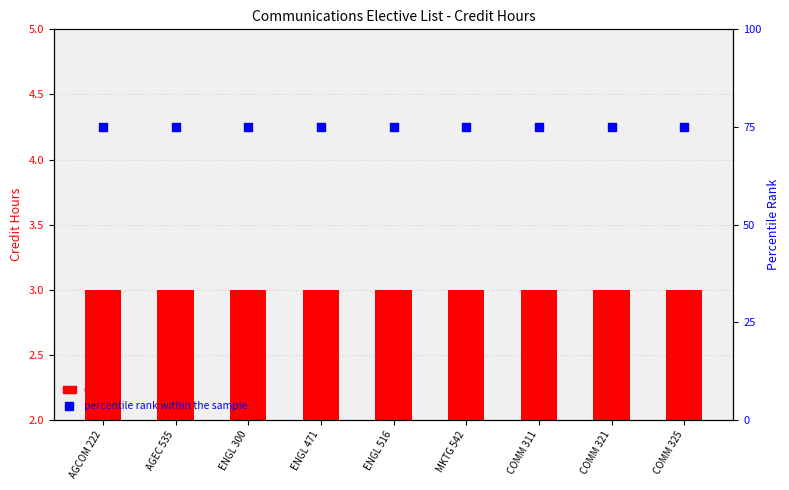

What is the total value across all series at COMM 321?

78